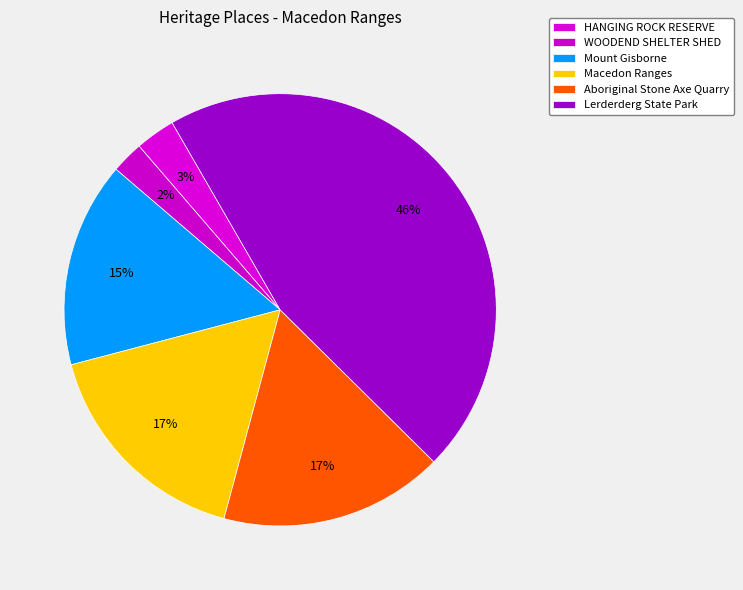

Count the number of slices in the pie.

6